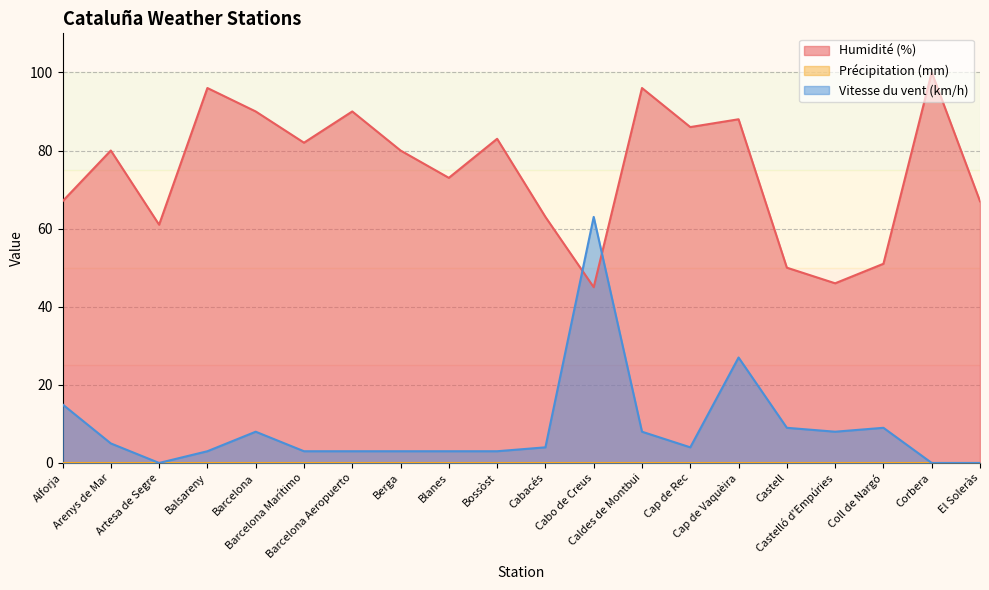

What is the difference between the highest and lowest values at Cabo de Creus?

63